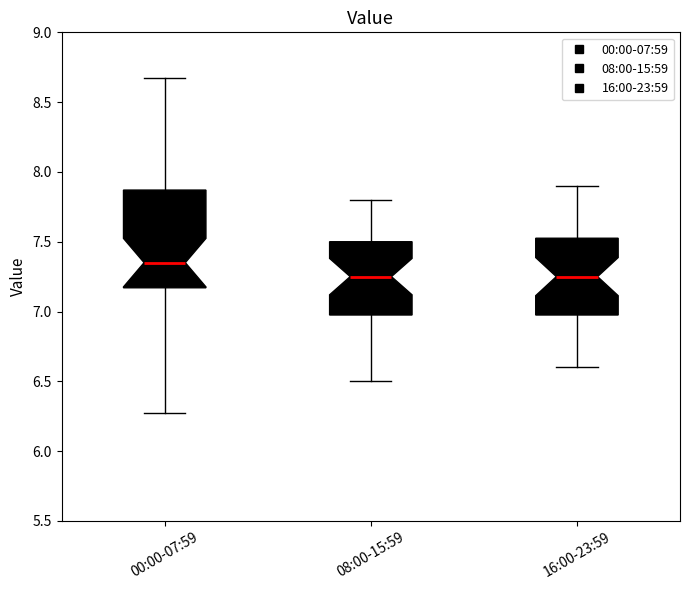

Comparing the boxes themselves (not the whiskers), which one is the tallest?

00:00-07:59